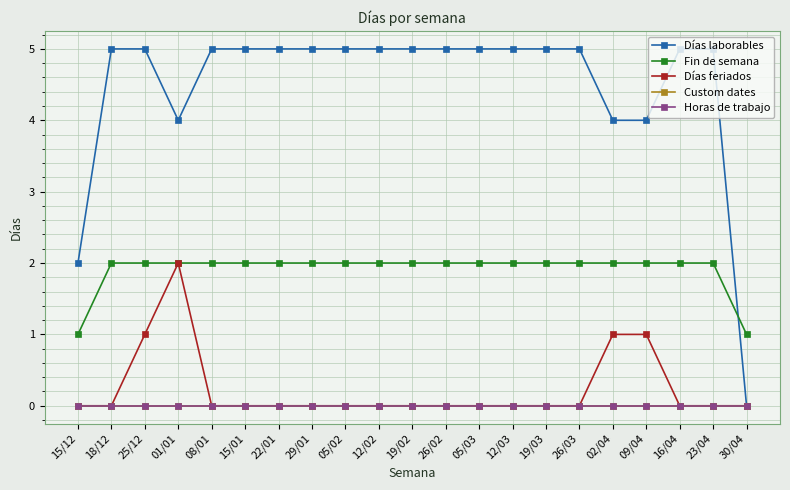

Reading left to right, transcribe all the data shown in this chart.

Días laborables: 2	5	5	4	5	5	5	5	5	5	5	5	5	5	5	5	4	4	5	5	0
Fin de semana: 1	2	2	2	2	2	2	2	2	2	2	2	2	2	2	2	2	2	2	2	1
Días feriados: 0	0	1	2	0	0	0	0	0	0	0	0	0	0	0	0	1	1	0	0	0
Custom dates: 0	0	0	0	0	0	0	0	0	0	0	0	0	0	0	0	0	0	0	0	0
Horas de trabajo: 0	0	0	0	0	0	0	0	0	0	0	0	0	0	0	0	0	0	0	0	0